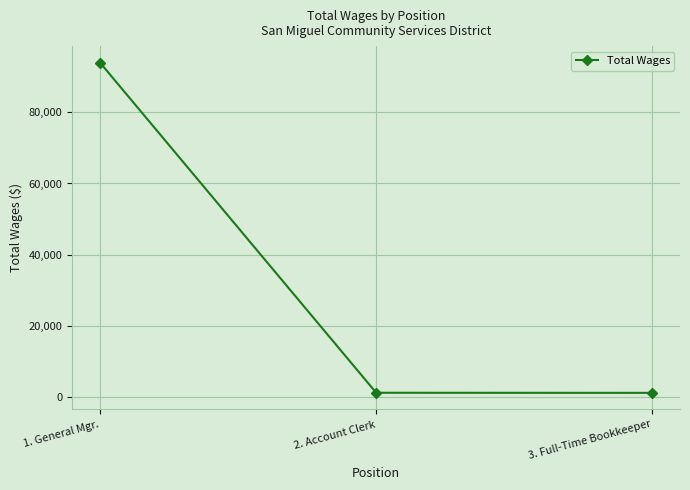

What is the greatest value displayed?

93960